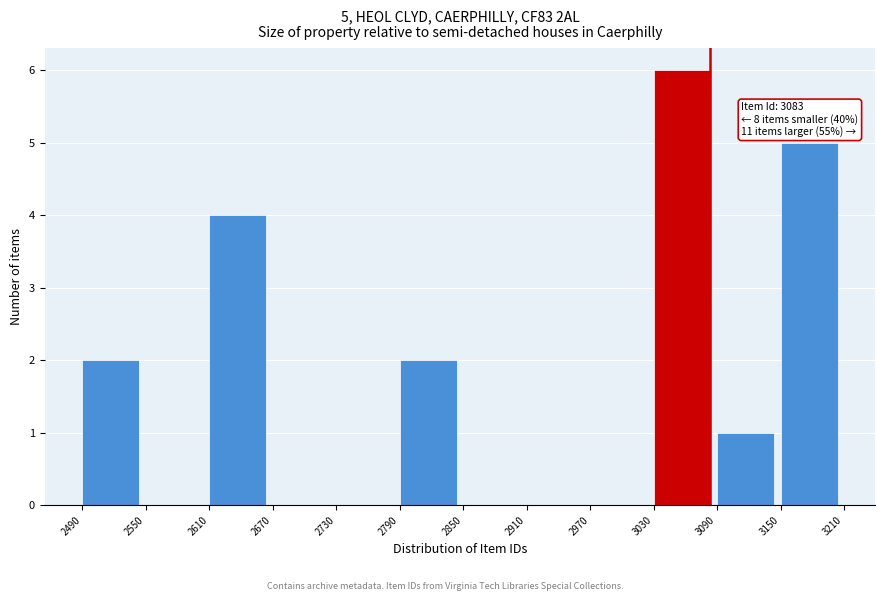

Which range on the x-axis has the tallest bar?

3030 to 3090